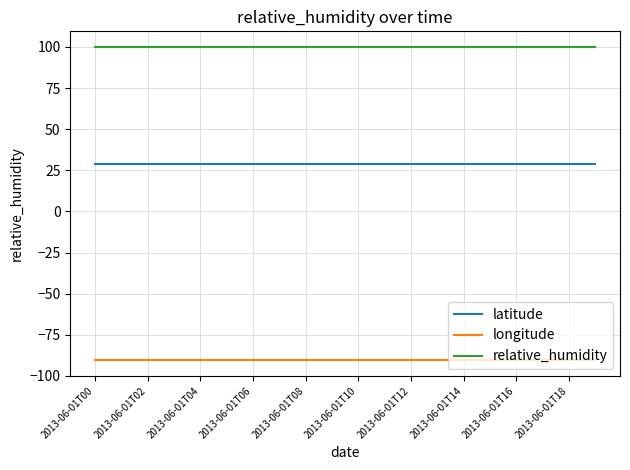

What is the sum of all longitude values?

-1809.7